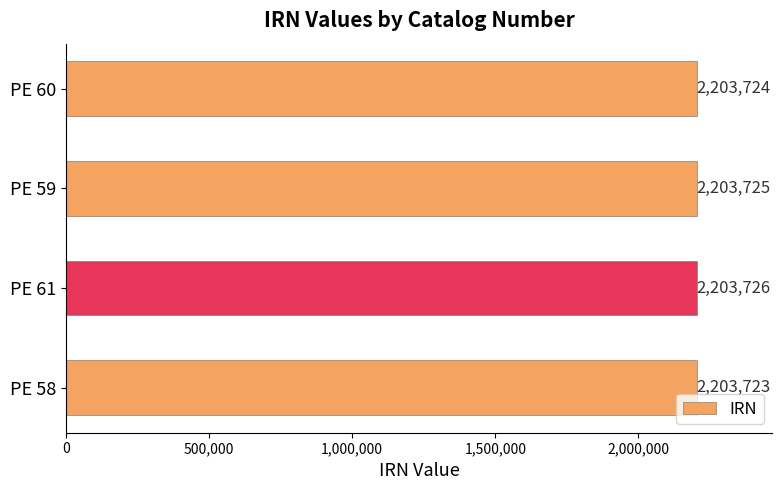

Where is the data nearest to the value 2203724?

PE 60